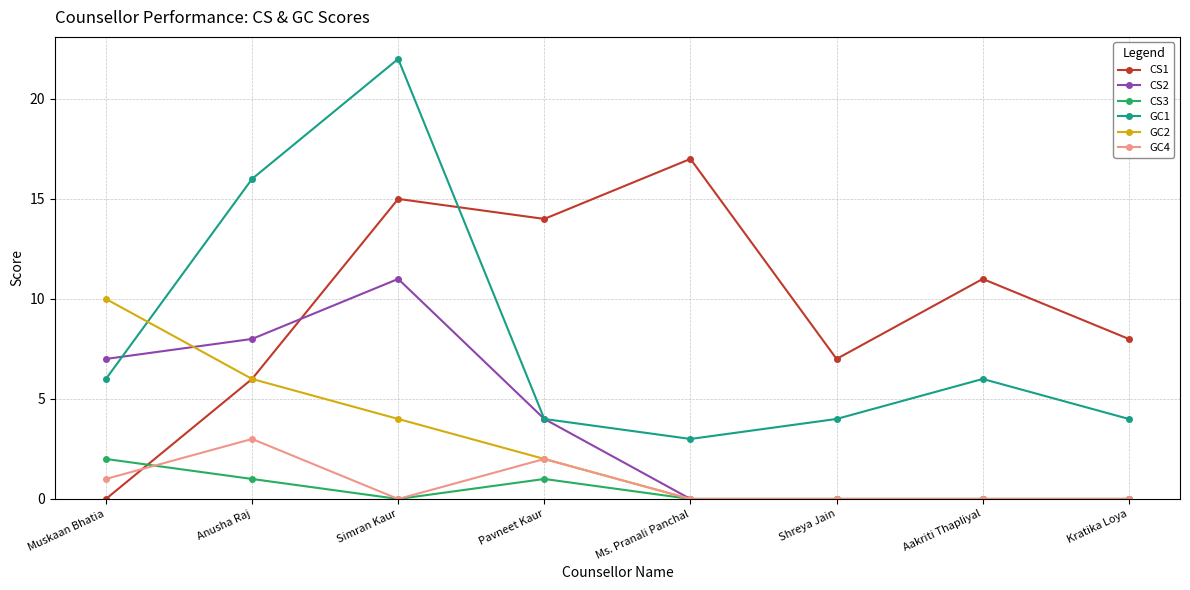

True or false: CS2 has a value of 8 at Anusha Raj.

True